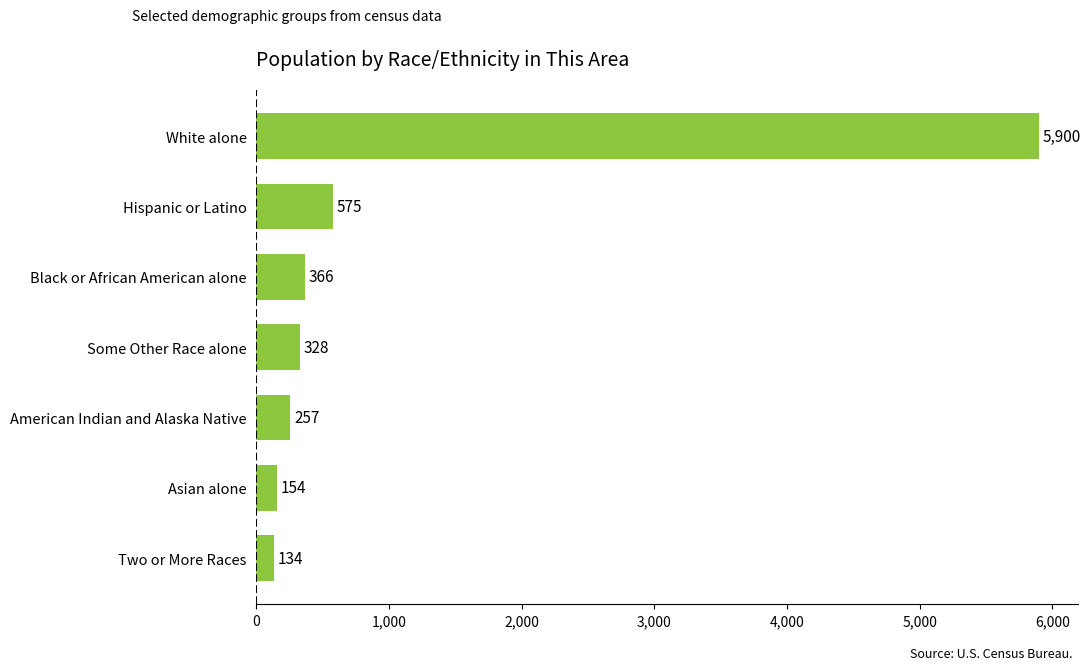

What is the average value?

1102